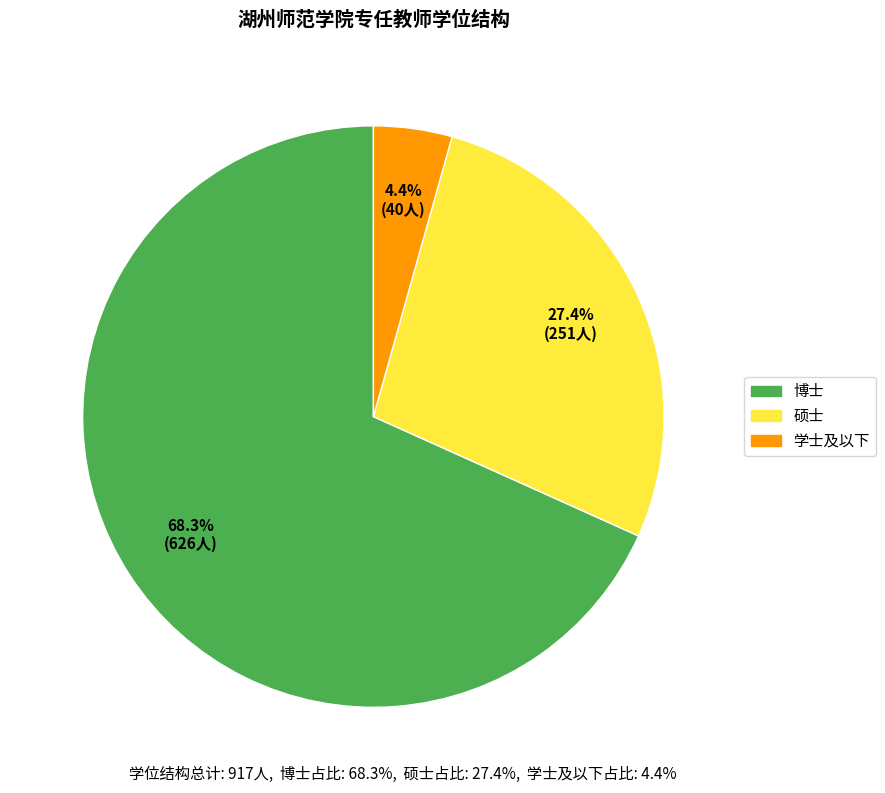

True or false: 博士 accounts for 55% of the total.

False